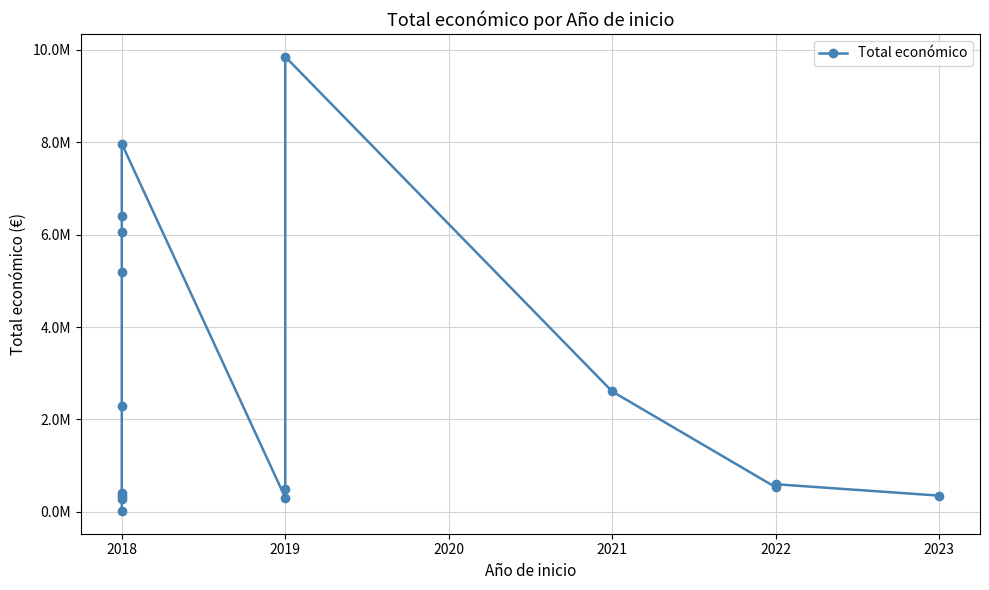

How many data points does each series have?

16